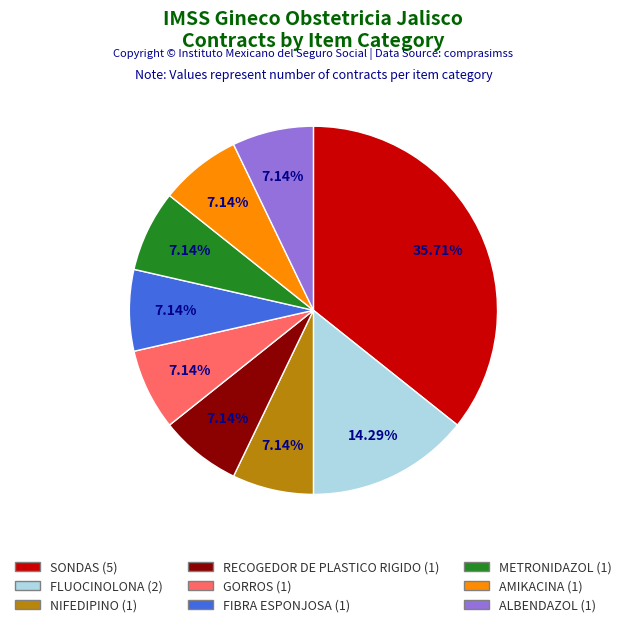

To the nearest percent, what portion does NIFEDIPINO represent?

7%